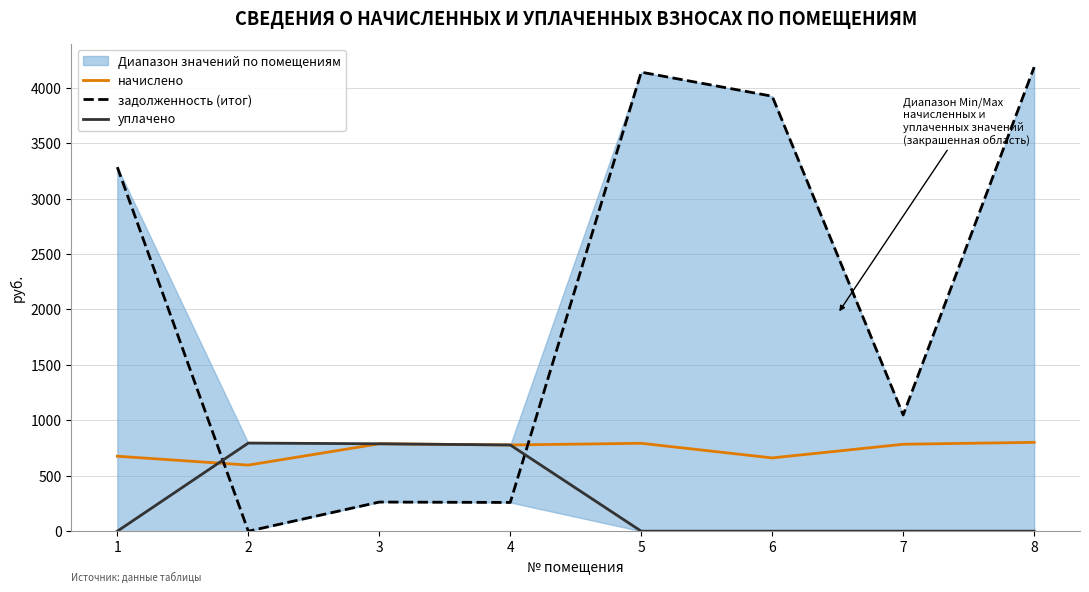

Which series changed the most between 3 and 8?

задолженность (итог)